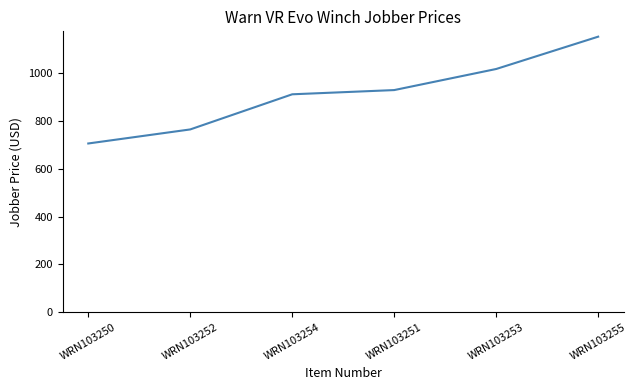

Does the chart display data point markers on the line(s)?

No